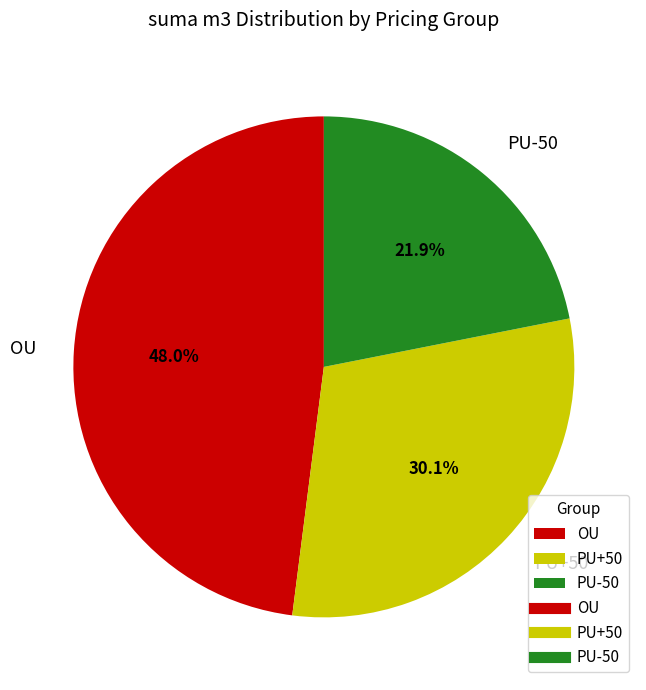

How many segments does this pie chart have?

3